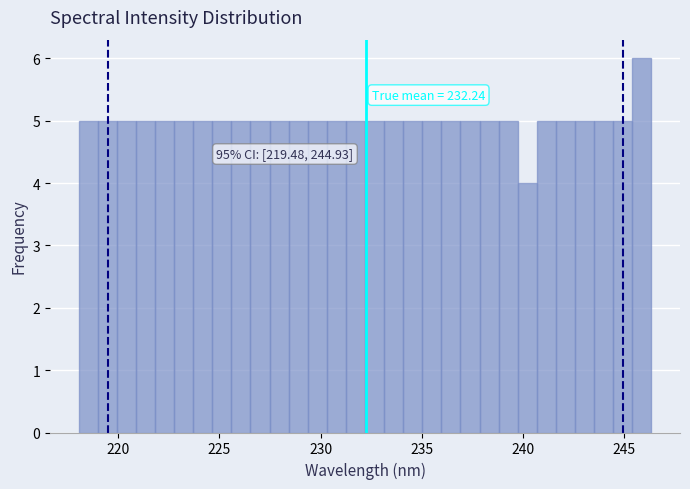

Around what value on the x-axis is the tallest bar? Give the approximate position of its centre, as read against the axis.

246.0